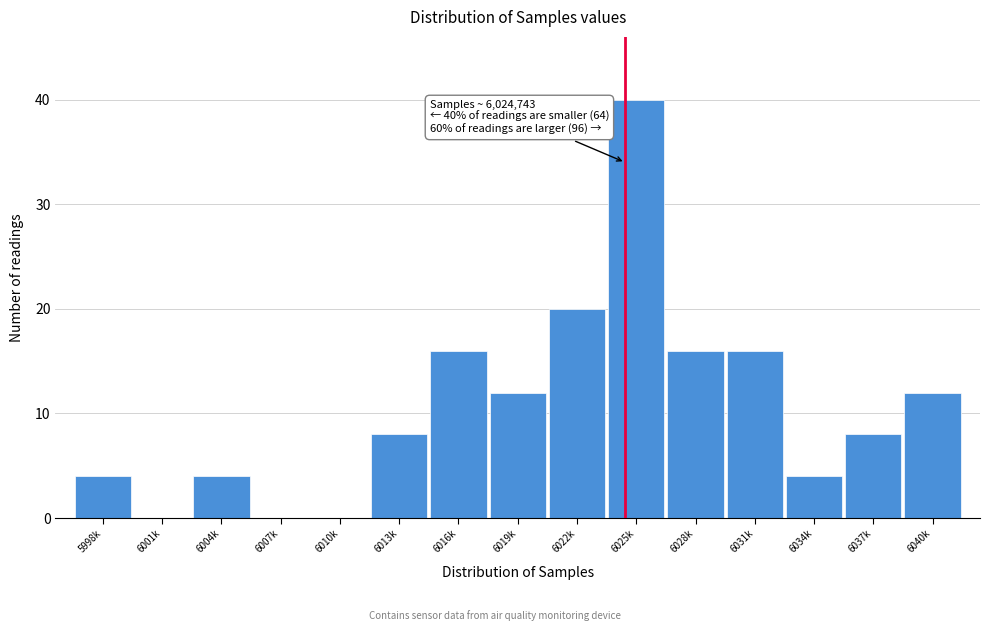

Reading right to left, what are all the values shown in this chart?

6040k=12	6037k=8	6034k=4	6031k=16	6028k=16	6025k=40	6022k=20	6019k=12	6016k=16	6013k=8	6010k=0	6007k=0	6004k=4	6001k=0	5998k=4